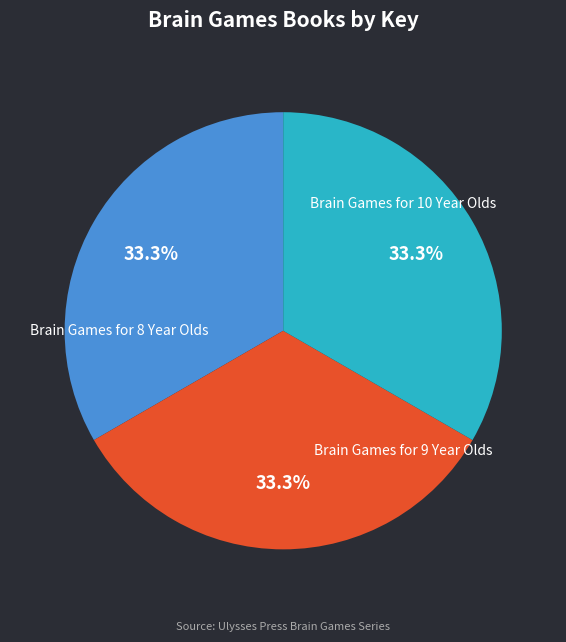

Count the number of slices in the pie.

3